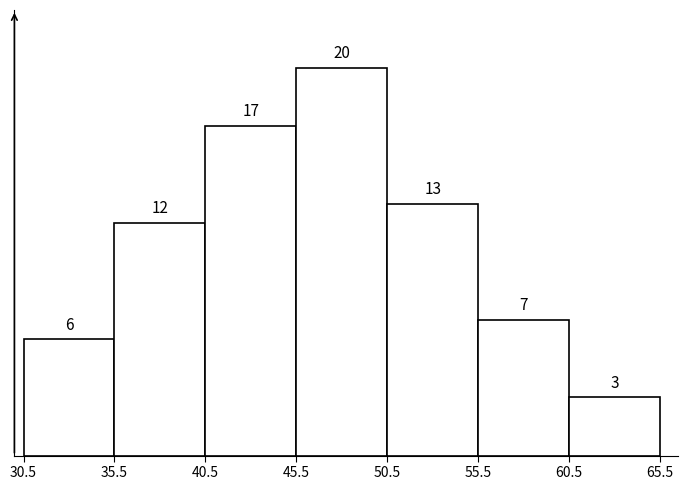

Over which range of the x-axis is the bar tallest?

45.5 to 50.5